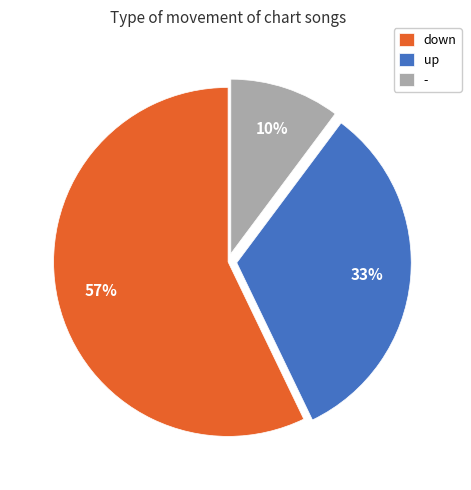

What is the largest slice in the pie chart?

down